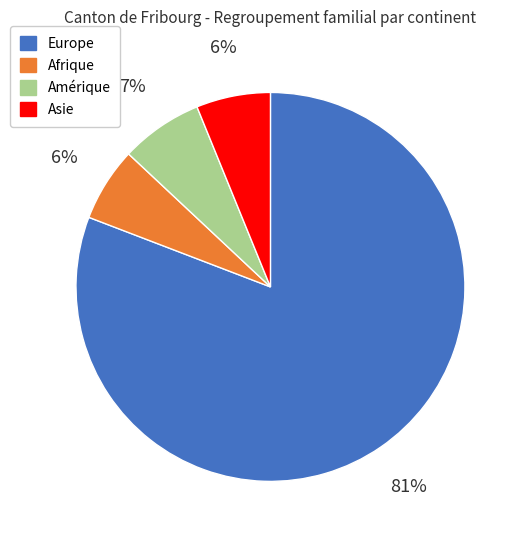

Do Europe and Afrique together represent more than half of the pie?

Yes